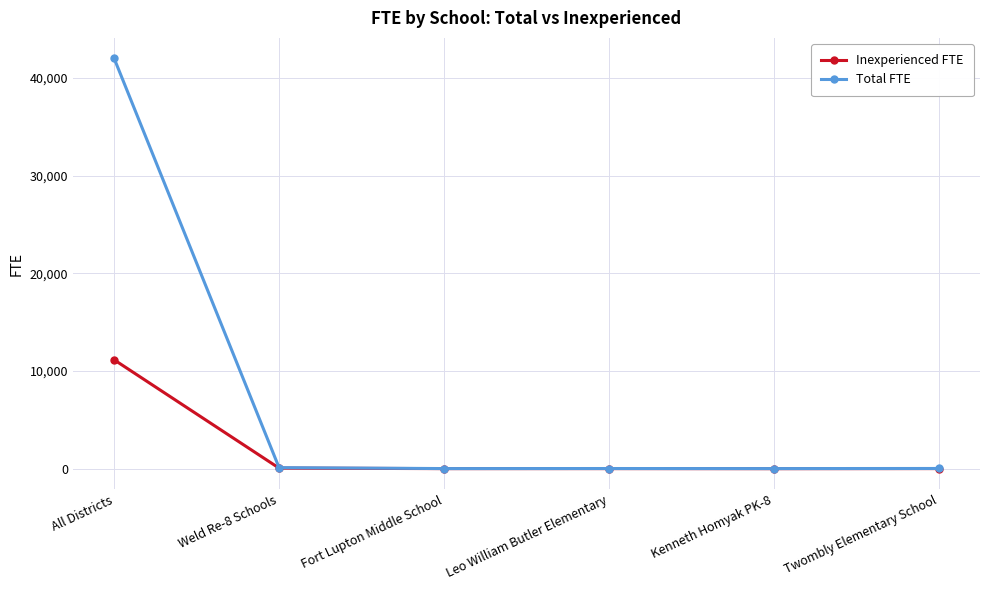

Where is Total FTE nearest to the value 21001?

Weld Re-8 Schools